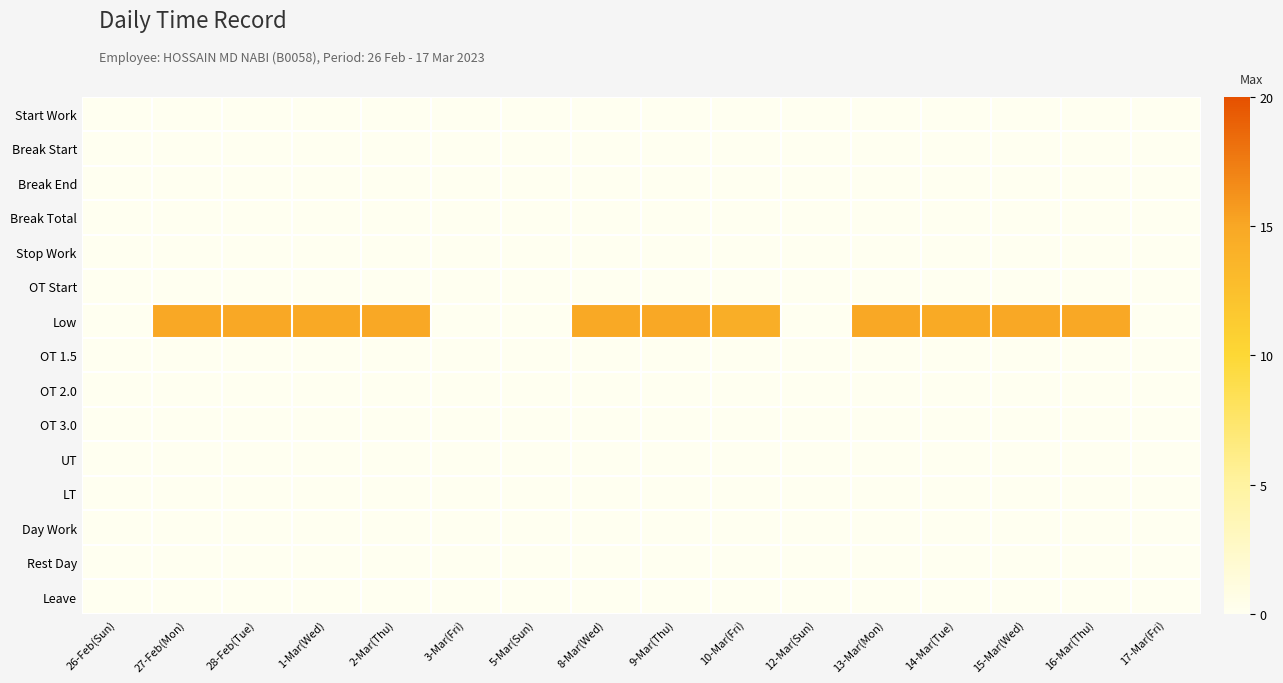

Reading left to right, extract all data points from this chart.

Start Work: 26-Feb(Sun)=0.0	27-Feb(Mon)=0.0	28-Feb(Tue)=0.0	1-Mar(Wed)=0.0	2-Mar(Thu)=0.0	3-Mar(Fri)=0.0	5-Mar(Sun)=0.0	8-Mar(Wed)=0.0	9-Mar(Thu)=0.0	10-Mar(Fri)=0.0	12-Mar(Sun)=0.0	13-Mar(Mon)=0.0	14-Mar(Tue)=0.0	15-Mar(Wed)=0.0	16-Mar(Thu)=0.0	17-Mar(Fri)=0.0
Break Start: 26-Feb(Sun)=0.0	27-Feb(Mon)=0.0	28-Feb(Tue)=0.0	1-Mar(Wed)=0.0	2-Mar(Thu)=0.0	3-Mar(Fri)=0.0	5-Mar(Sun)=0.0	8-Mar(Wed)=0.0	9-Mar(Thu)=0.0	10-Mar(Fri)=0.0	12-Mar(Sun)=0.0	13-Mar(Mon)=0.0	14-Mar(Tue)=0.0	15-Mar(Wed)=0.0	16-Mar(Thu)=0.0	17-Mar(Fri)=0.0
Break End: 26-Feb(Sun)=0.0	27-Feb(Mon)=0.0	28-Feb(Tue)=0.0	1-Mar(Wed)=0.0	2-Mar(Thu)=0.0	3-Mar(Fri)=0.0	5-Mar(Sun)=0.0	8-Mar(Wed)=0.0	9-Mar(Thu)=0.0	10-Mar(Fri)=0.0	12-Mar(Sun)=0.0	13-Mar(Mon)=0.0	14-Mar(Tue)=0.0	15-Mar(Wed)=0.0	16-Mar(Thu)=0.0	17-Mar(Fri)=0.0
Break Total: 26-Feb(Sun)=0.0	27-Feb(Mon)=0.0	28-Feb(Tue)=0.0	1-Mar(Wed)=0.0	2-Mar(Thu)=0.0	3-Mar(Fri)=0.0	5-Mar(Sun)=0.0	8-Mar(Wed)=0.0	9-Mar(Thu)=0.0	10-Mar(Fri)=0.0	12-Mar(Sun)=0.0	13-Mar(Mon)=0.0	14-Mar(Tue)=0.0	15-Mar(Wed)=0.0	16-Mar(Thu)=0.0	17-Mar(Fri)=0.0
Stop Work: 26-Feb(Sun)=0.0	27-Feb(Mon)=0.0	28-Feb(Tue)=0.0	1-Mar(Wed)=0.0	2-Mar(Thu)=0.0	3-Mar(Fri)=0.0	5-Mar(Sun)=0.0	8-Mar(Wed)=0.0	9-Mar(Thu)=0.0	10-Mar(Fri)=0.0	12-Mar(Sun)=0.0	13-Mar(Mon)=0.0	14-Mar(Tue)=0.0	15-Mar(Wed)=0.0	16-Mar(Thu)=0.0	17-Mar(Fri)=0.0
OT Start: 26-Feb(Sun)=0.0	27-Feb(Mon)=0.0	28-Feb(Tue)=0.0	1-Mar(Wed)=0.0	2-Mar(Thu)=0.0	3-Mar(Fri)=0.0	5-Mar(Sun)=0.0	8-Mar(Wed)=0.0	9-Mar(Thu)=0.0	10-Mar(Fri)=0.0	12-Mar(Sun)=0.0	13-Mar(Mon)=0.0	14-Mar(Tue)=0.0	15-Mar(Wed)=0.0	16-Mar(Thu)=0.0	17-Mar(Fri)=0.0
Low: 26-Feb(Sun)=0.0	27-Feb(Mon)=15.0	28-Feb(Tue)=14.9	1-Mar(Wed)=14.8	2-Mar(Thu)=14.9	3-Mar(Fri)=0.0	5-Mar(Sun)=0.0	8-Mar(Wed)=14.8	9-Mar(Thu)=14.9	10-Mar(Fri)=14.4	12-Mar(Sun)=0.0	13-Mar(Mon)=14.9	14-Mar(Tue)=14.7	15-Mar(Wed)=15.0	16-Mar(Thu)=14.9	17-Mar(Fri)=0.0
OT 1.5: 26-Feb(Sun)=0.0	27-Feb(Mon)=0.0	28-Feb(Tue)=0.0	1-Mar(Wed)=0.0	2-Mar(Thu)=0.0	3-Mar(Fri)=0.0	5-Mar(Sun)=0.0	8-Mar(Wed)=0.0	9-Mar(Thu)=0.0	10-Mar(Fri)=0.0	12-Mar(Sun)=0.0	13-Mar(Mon)=0.0	14-Mar(Tue)=0.0	15-Mar(Wed)=0.0	16-Mar(Thu)=0.0	17-Mar(Fri)=0.0
OT 2.0: 26-Feb(Sun)=0.0	27-Feb(Mon)=0.0	28-Feb(Tue)=0.0	1-Mar(Wed)=0.0	2-Mar(Thu)=0.0	3-Mar(Fri)=0.0	5-Mar(Sun)=0.0	8-Mar(Wed)=0.0	9-Mar(Thu)=0.0	10-Mar(Fri)=0.0	12-Mar(Sun)=0.0	13-Mar(Mon)=0.0	14-Mar(Tue)=0.0	15-Mar(Wed)=0.0	16-Mar(Thu)=0.0	17-Mar(Fri)=0.0
OT 3.0: 26-Feb(Sun)=0.0	27-Feb(Mon)=0.0	28-Feb(Tue)=0.0	1-Mar(Wed)=0.0	2-Mar(Thu)=0.0	3-Mar(Fri)=0.0	5-Mar(Sun)=0.0	8-Mar(Wed)=0.0	9-Mar(Thu)=0.0	10-Mar(Fri)=0.0	12-Mar(Sun)=0.0	13-Mar(Mon)=0.0	14-Mar(Tue)=0.0	15-Mar(Wed)=0.0	16-Mar(Thu)=0.0	17-Mar(Fri)=0.0
UT: 26-Feb(Sun)=0.0	27-Feb(Mon)=0.0	28-Feb(Tue)=0.0	1-Mar(Wed)=0.0	2-Mar(Thu)=0.0	3-Mar(Fri)=0.0	5-Mar(Sun)=0.0	8-Mar(Wed)=0.0	9-Mar(Thu)=0.0	10-Mar(Fri)=0.0	12-Mar(Sun)=0.0	13-Mar(Mon)=0.0	14-Mar(Tue)=0.0	15-Mar(Wed)=0.0	16-Mar(Thu)=0.0	17-Mar(Fri)=0.0
LT: 26-Feb(Sun)=0.0	27-Feb(Mon)=0.0	28-Feb(Tue)=0.0	1-Mar(Wed)=0.0	2-Mar(Thu)=0.0	3-Mar(Fri)=0.0	5-Mar(Sun)=0.0	8-Mar(Wed)=0.0	9-Mar(Thu)=0.0	10-Mar(Fri)=0.0	12-Mar(Sun)=0.0	13-Mar(Mon)=0.0	14-Mar(Tue)=0.0	15-Mar(Wed)=0.0	16-Mar(Thu)=0.0	17-Mar(Fri)=0.0
Day Work: 26-Feb(Sun)=0.0	27-Feb(Mon)=0.0	28-Feb(Tue)=0.0	1-Mar(Wed)=0.0	2-Mar(Thu)=0.0	3-Mar(Fri)=0.0	5-Mar(Sun)=0.0	8-Mar(Wed)=0.0	9-Mar(Thu)=0.0	10-Mar(Fri)=0.0	12-Mar(Sun)=0.0	13-Mar(Mon)=0.0	14-Mar(Tue)=0.0	15-Mar(Wed)=0.0	16-Mar(Thu)=0.0	17-Mar(Fri)=0.0
Rest Day: 26-Feb(Sun)=0.0	27-Feb(Mon)=0.0	28-Feb(Tue)=0.0	1-Mar(Wed)=0.0	2-Mar(Thu)=0.0	3-Mar(Fri)=0.0	5-Mar(Sun)=0.0	8-Mar(Wed)=0.0	9-Mar(Thu)=0.0	10-Mar(Fri)=0.0	12-Mar(Sun)=0.0	13-Mar(Mon)=0.0	14-Mar(Tue)=0.0	15-Mar(Wed)=0.0	16-Mar(Thu)=0.0	17-Mar(Fri)=0.0
Leave: 26-Feb(Sun)=0.0	27-Feb(Mon)=0.0	28-Feb(Tue)=0.0	1-Mar(Wed)=0.0	2-Mar(Thu)=0.0	3-Mar(Fri)=0.0	5-Mar(Sun)=0.0	8-Mar(Wed)=0.0	9-Mar(Thu)=0.0	10-Mar(Fri)=0.0	12-Mar(Sun)=0.0	13-Mar(Mon)=0.0	14-Mar(Tue)=0.0	15-Mar(Wed)=0.0	16-Mar(Thu)=0.0	17-Mar(Fri)=0.0